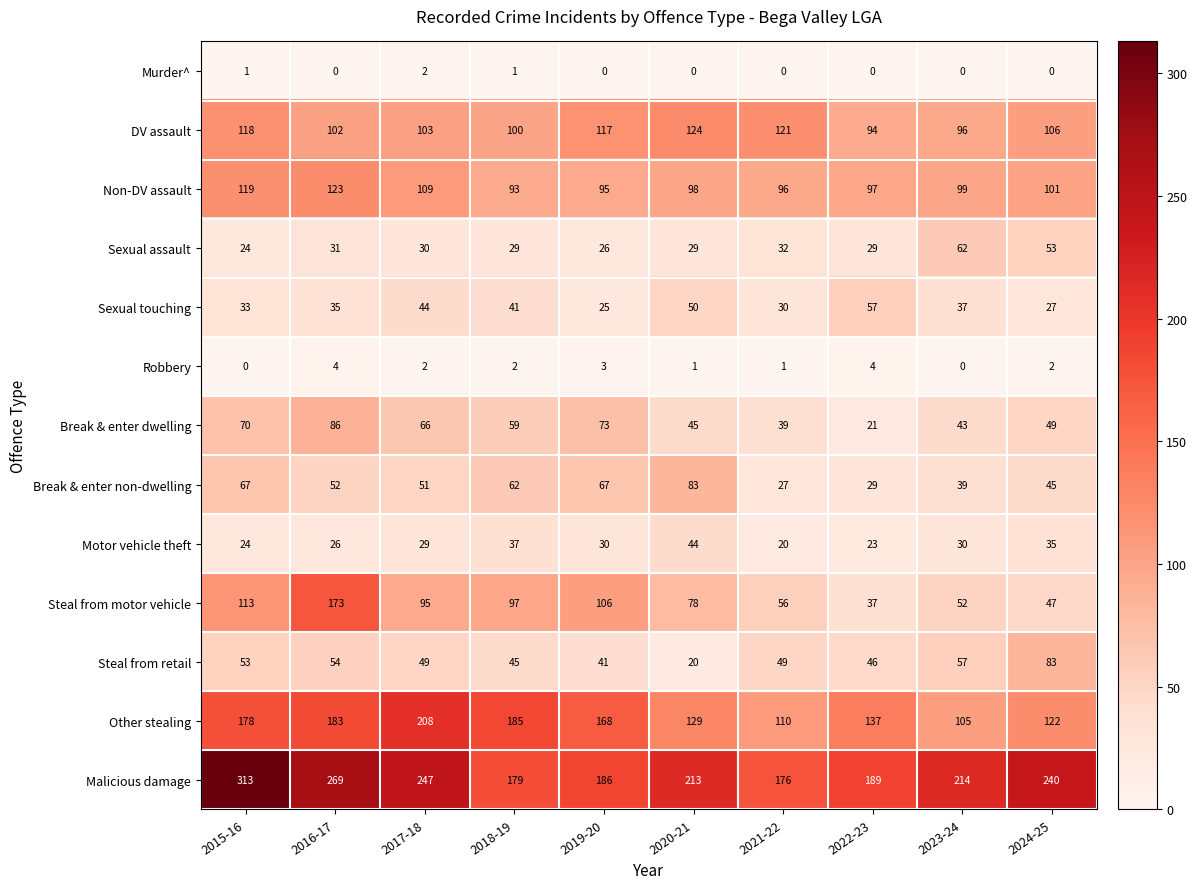

At which label is Sexual assault closest to 43?

2024-25